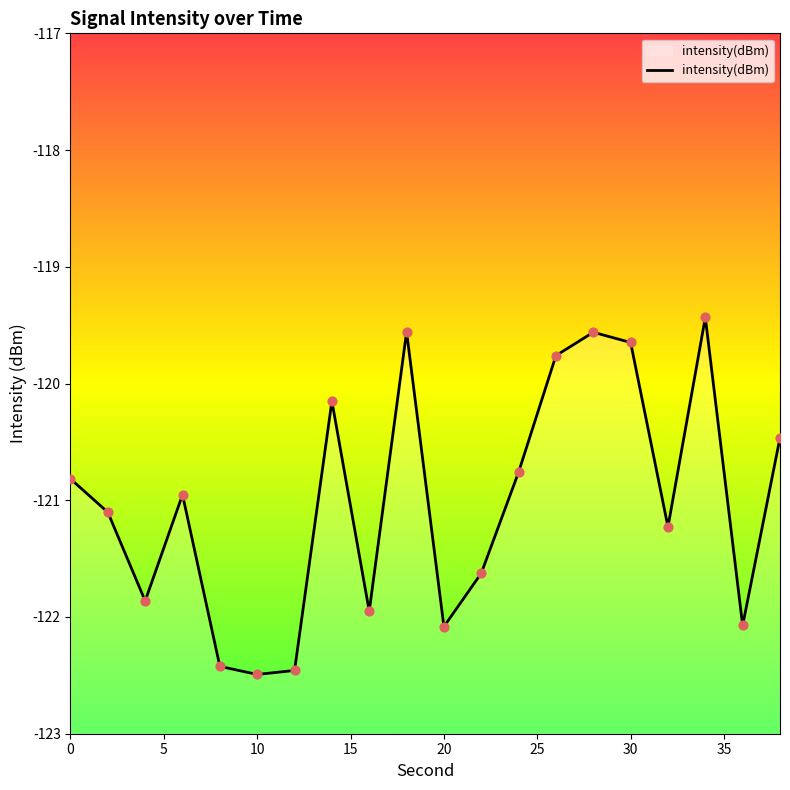

What is the change in value from 8 to 38?

+2.0